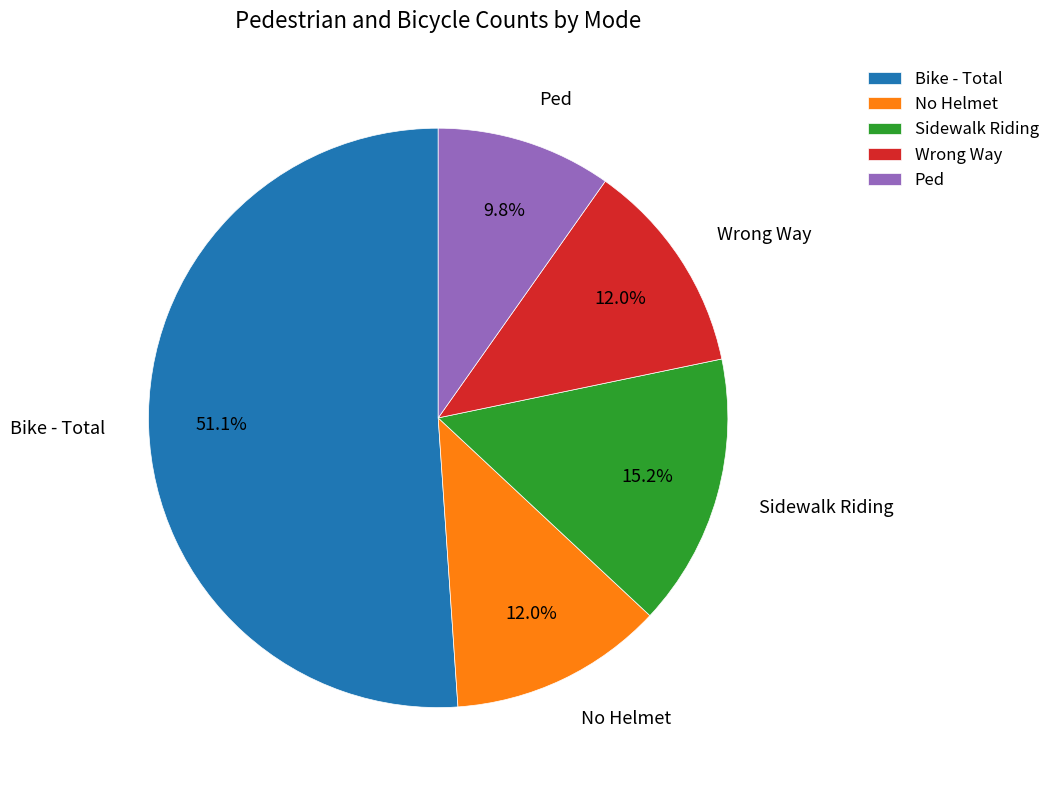

What percentage is the No Helmet slice, to the nearest percent?

12%